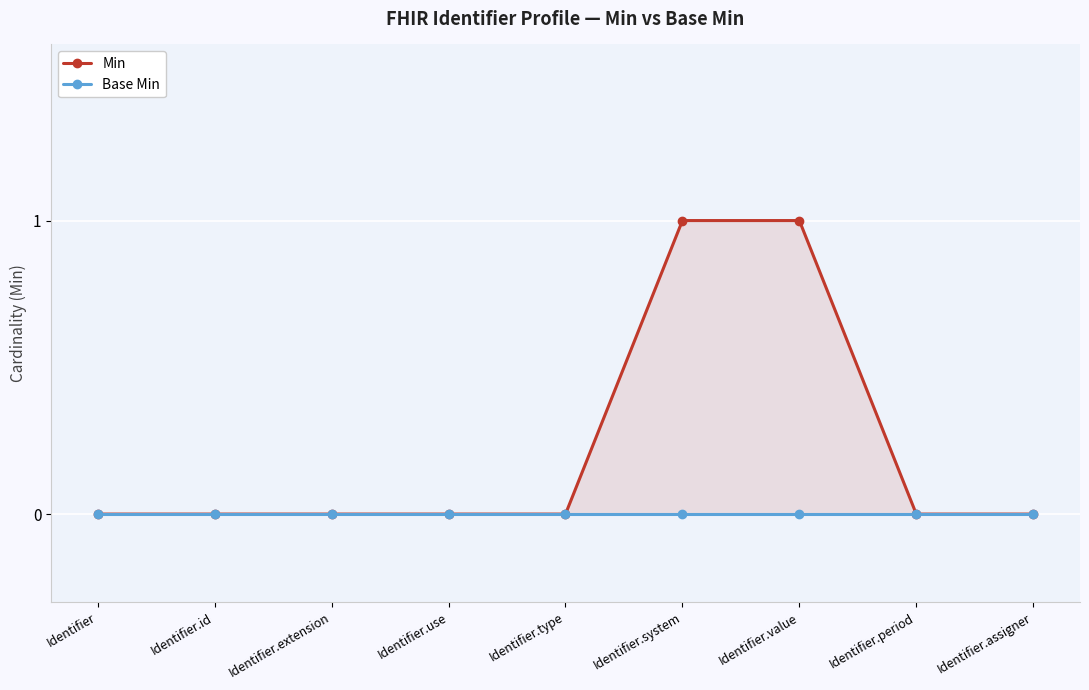

True or false: Min has a value of 1 at Identifier.value.

True